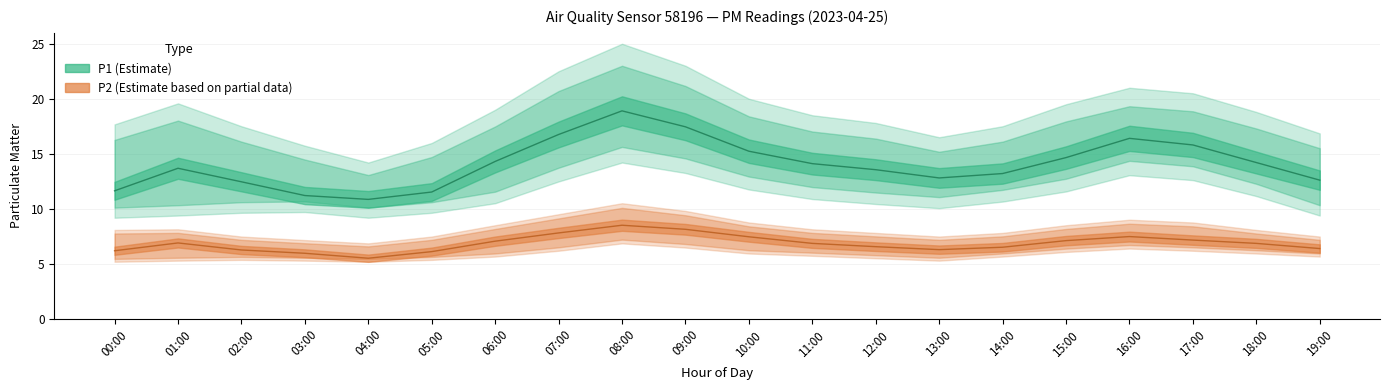

Is the value of P1_upper at 19:00 greater than the value of P1_lower at 01:00?

Yes